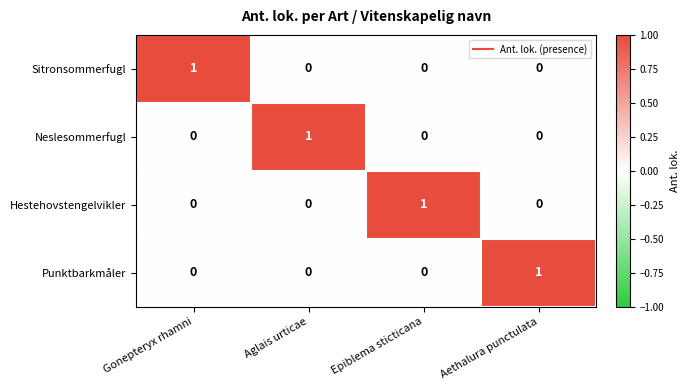

The Hestehovstengelvikler series shows 0 at Epiblema sticticana. True or false?

False